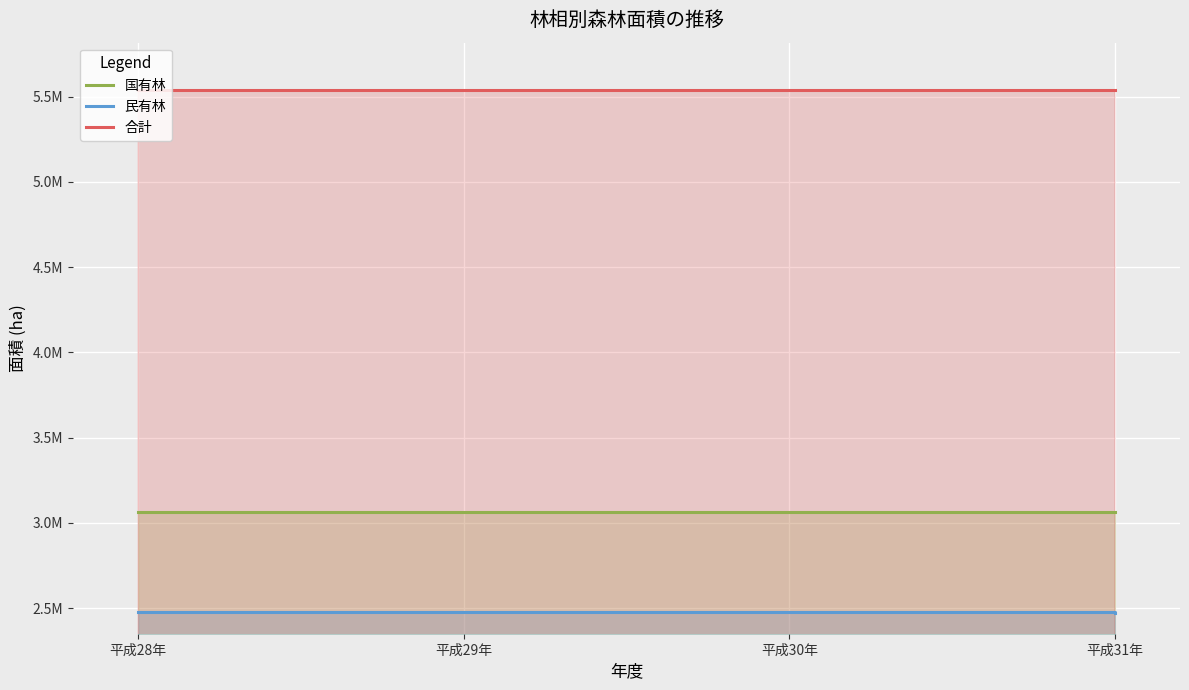

What is the sum of all 国有林 values?

12250736.0